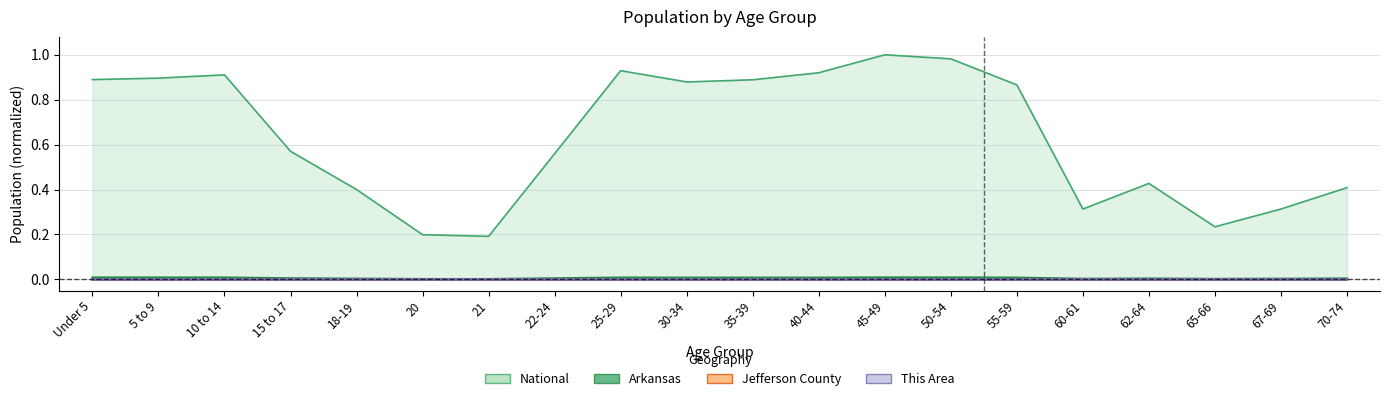

What is the label of the 15th point from the left?

55-59